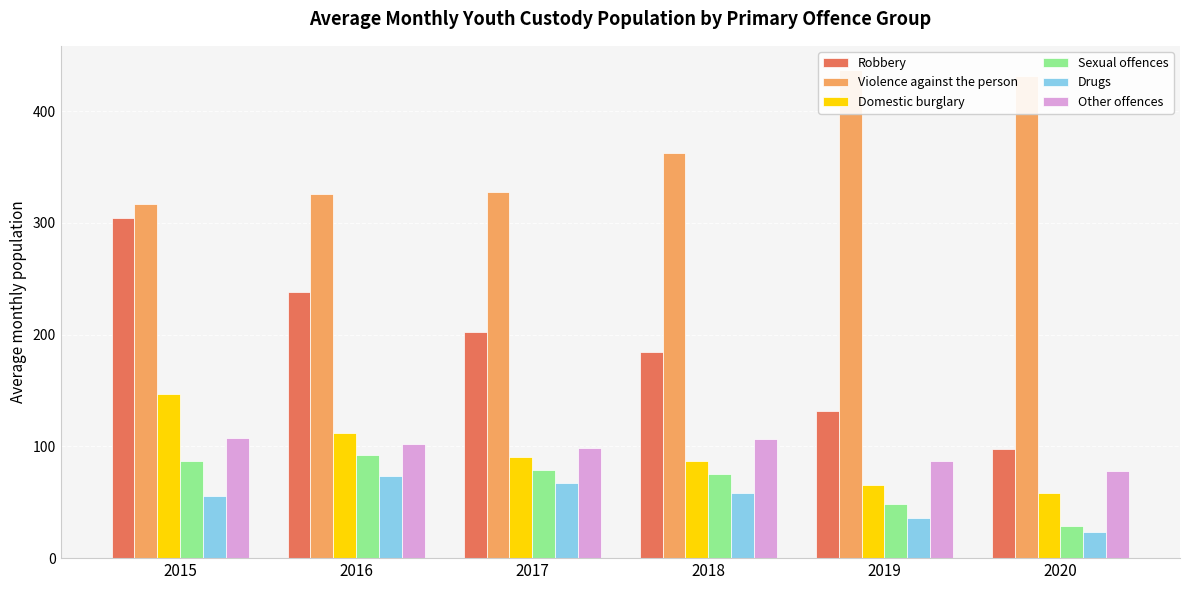

What is the value of the Domestic burglary bar at the 5th from the left?

65.8